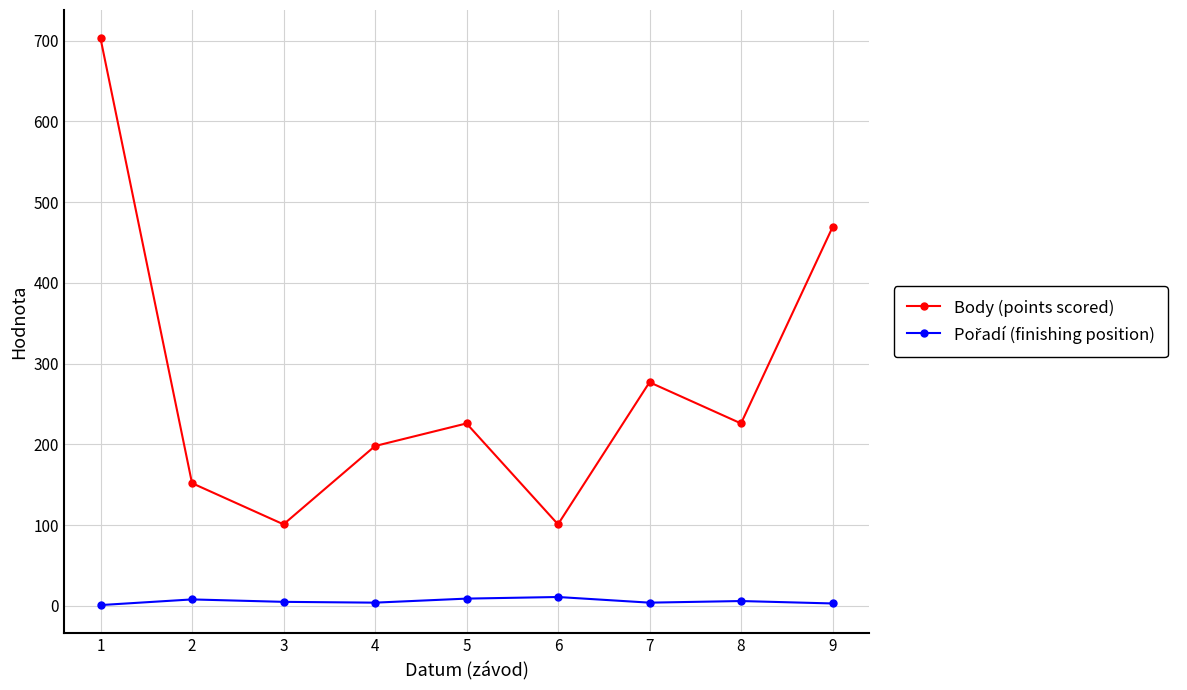

How many values in the Body (points scored) series are below 226?

4